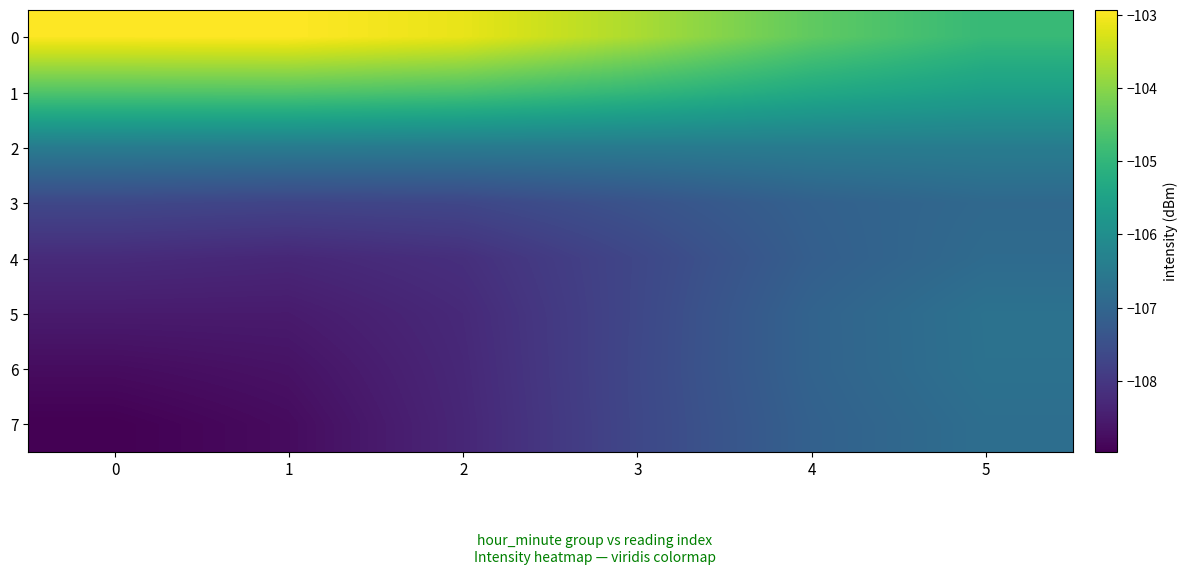

Count the number of data series in this chart.

8